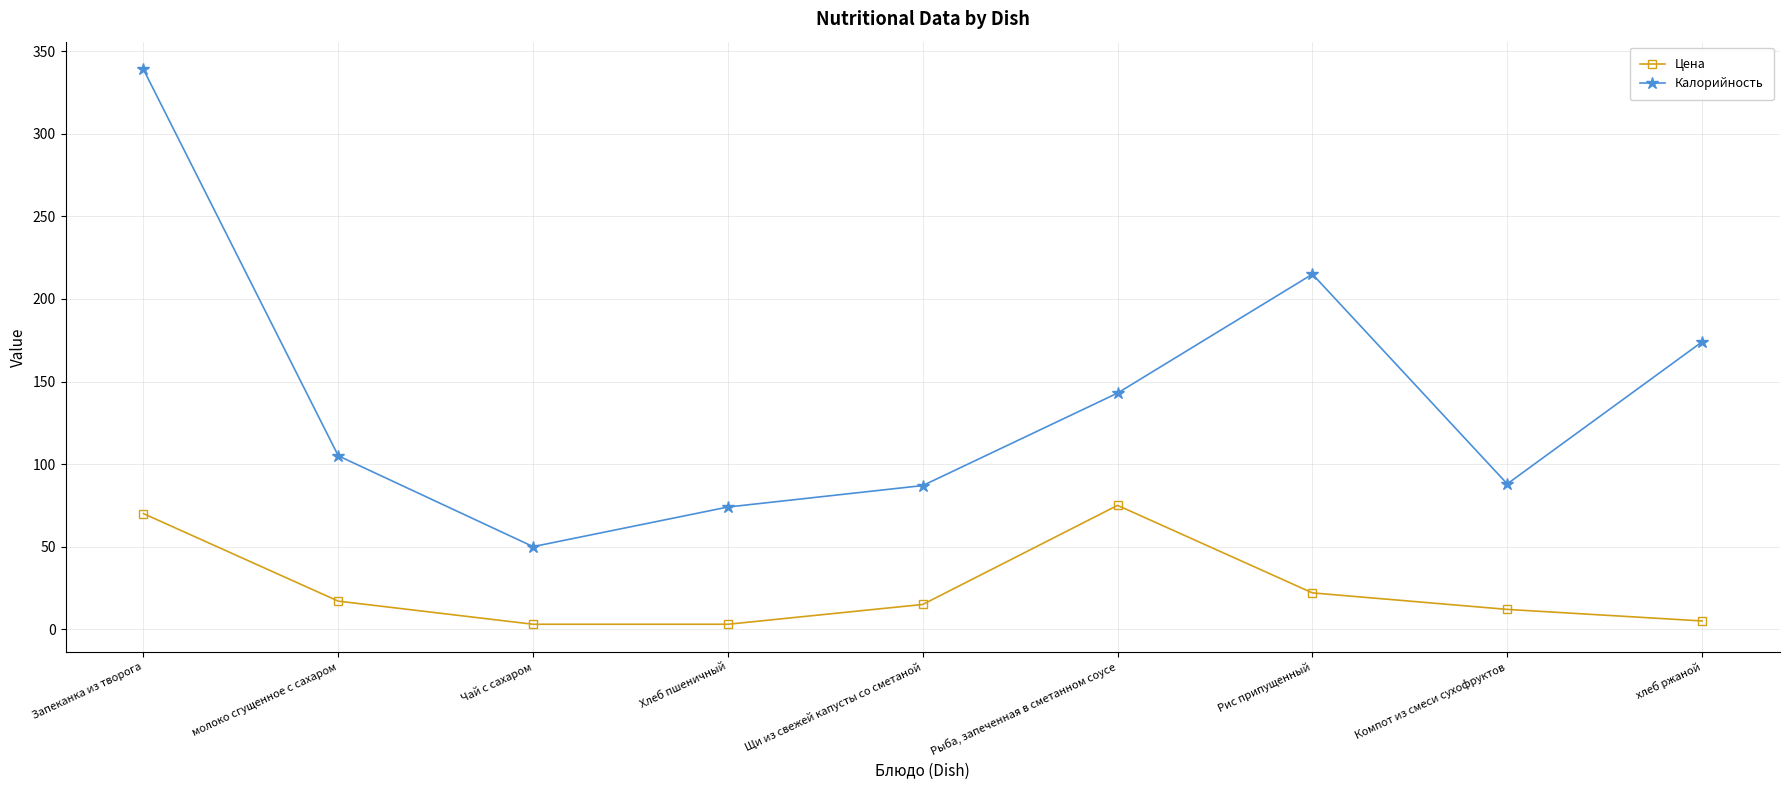

True or false: Цена has a value of 22 at Рис припущенный.

True